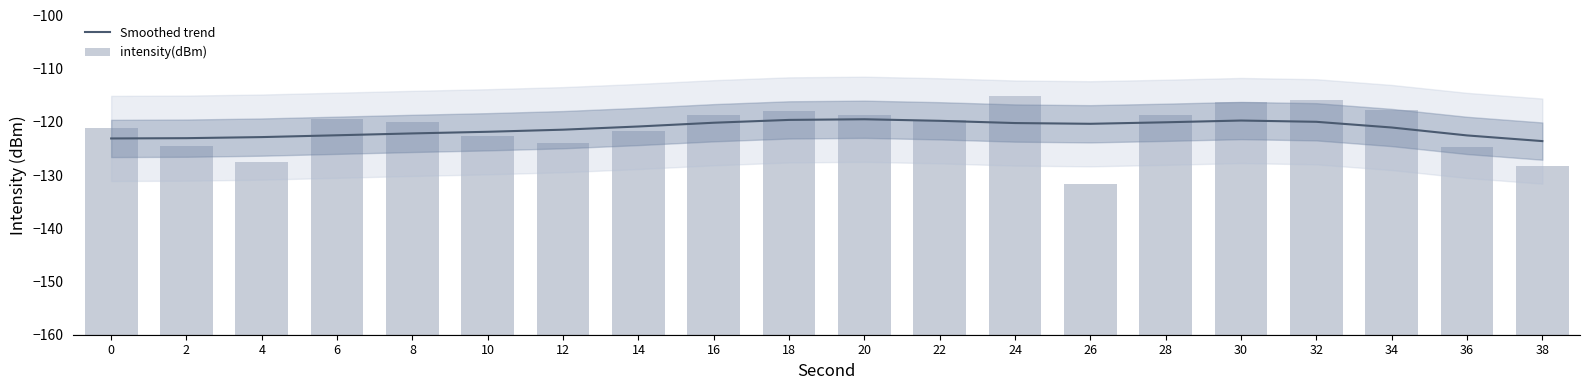

At which label is Smoothed trend closest to -121?

34